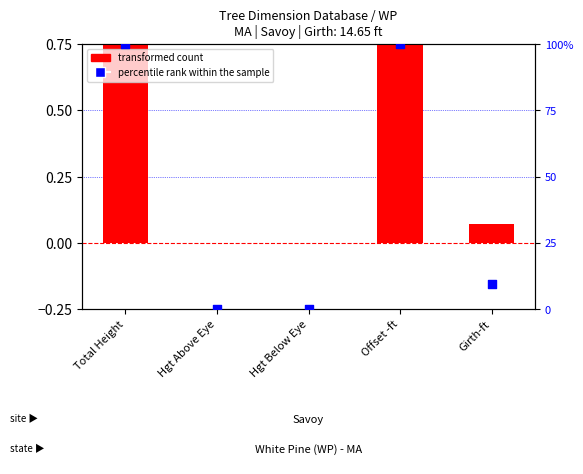

Which series has the largest total across all categories?

percentile rank within the sample